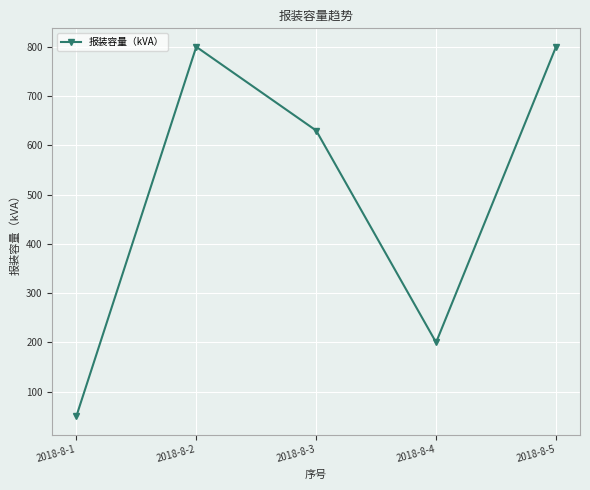

The value at 2018-8-1 is 50. True or false?

True